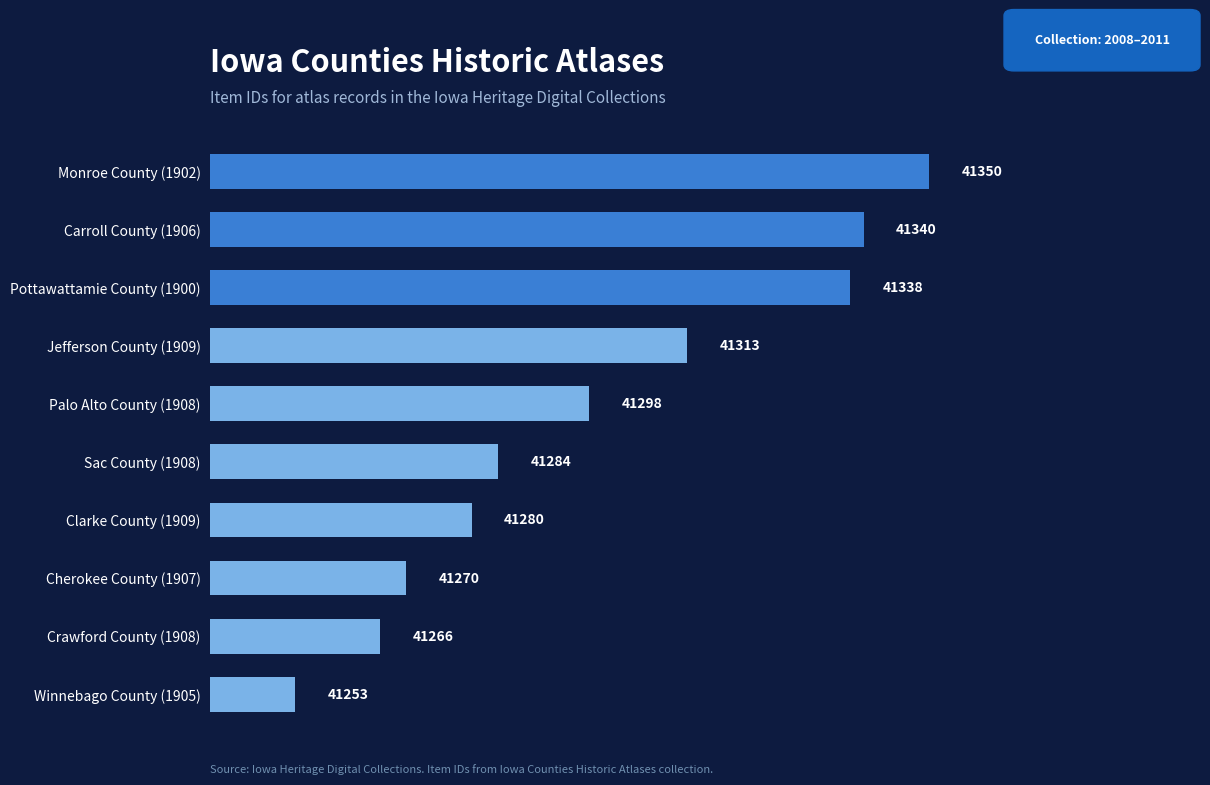

What is the value of the 9th bar from the top?

41266